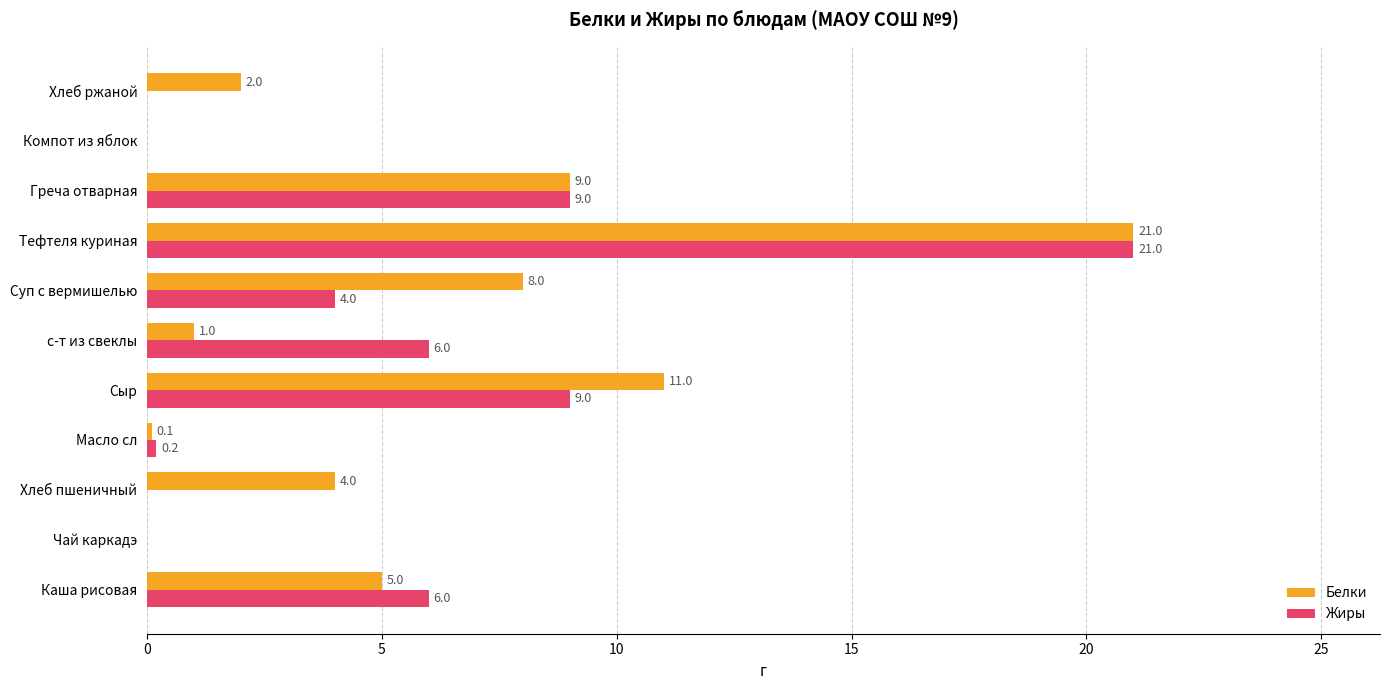

What is the maximum value shown in the chart?

21.0